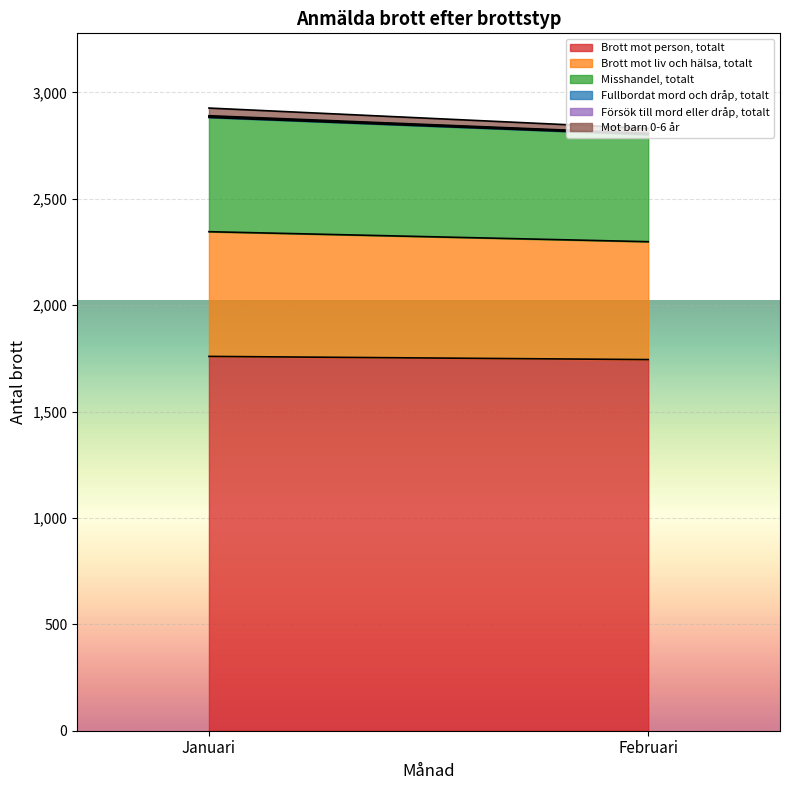

The Fullbordat mord och dråp, totalt series shows 1 at Februari. True or false?

False